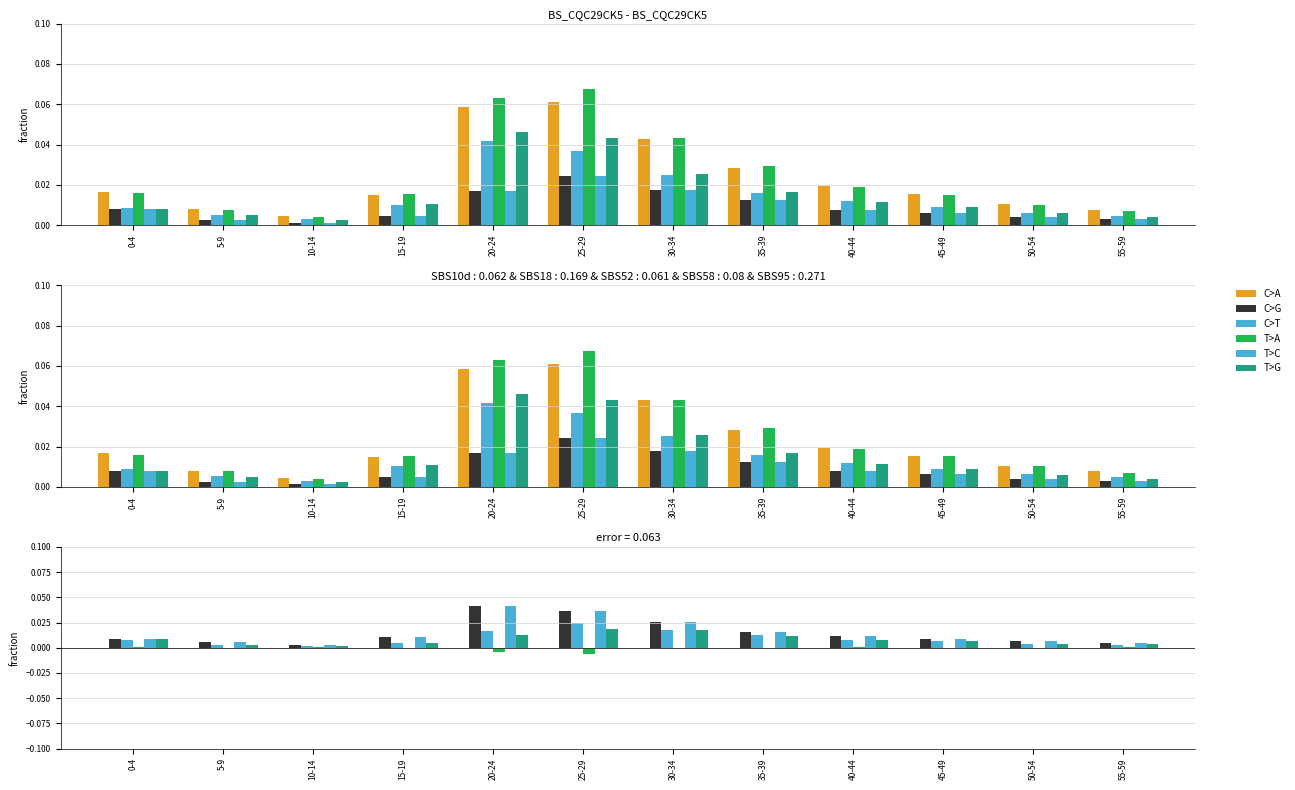

Which category has the highest value in the C>T series?

25-29